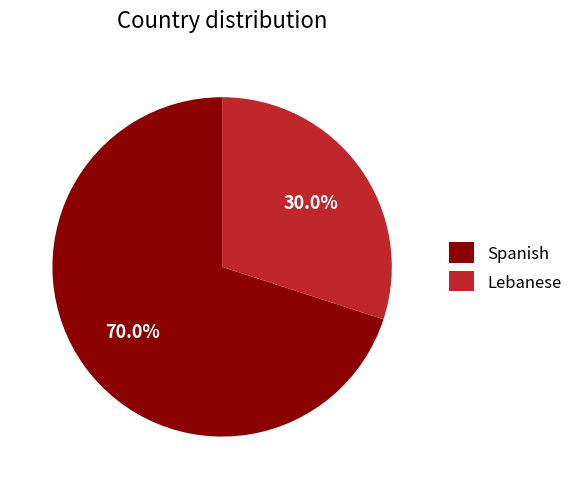

How many segments does this pie chart have?

2